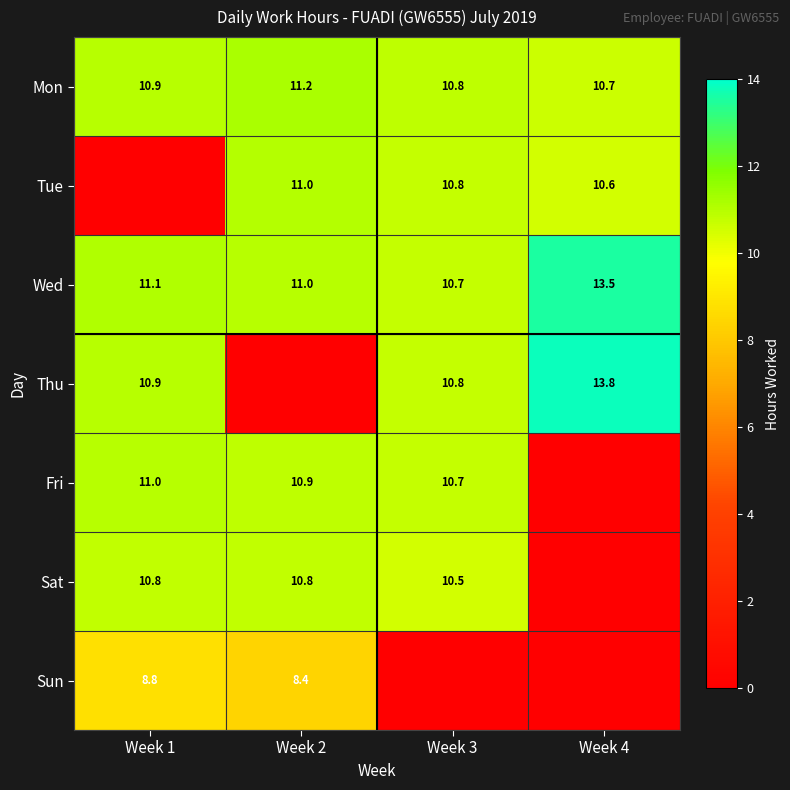

What is the difference between the maximum and minimum values in the Wed series?

2.8